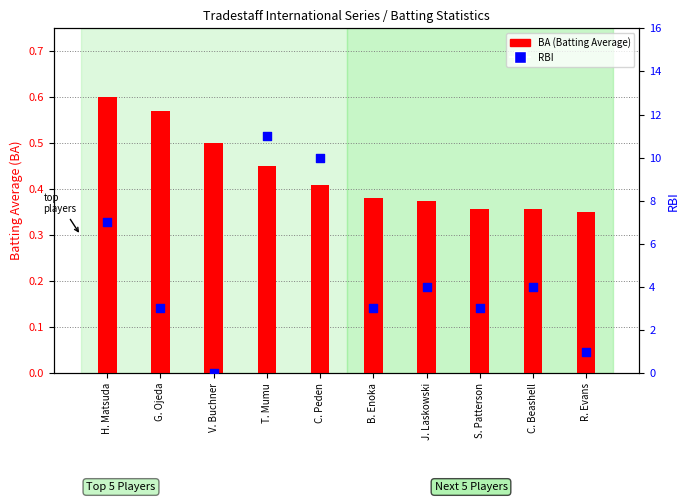

At which category is the sum across all series the highest?

T. Mumu